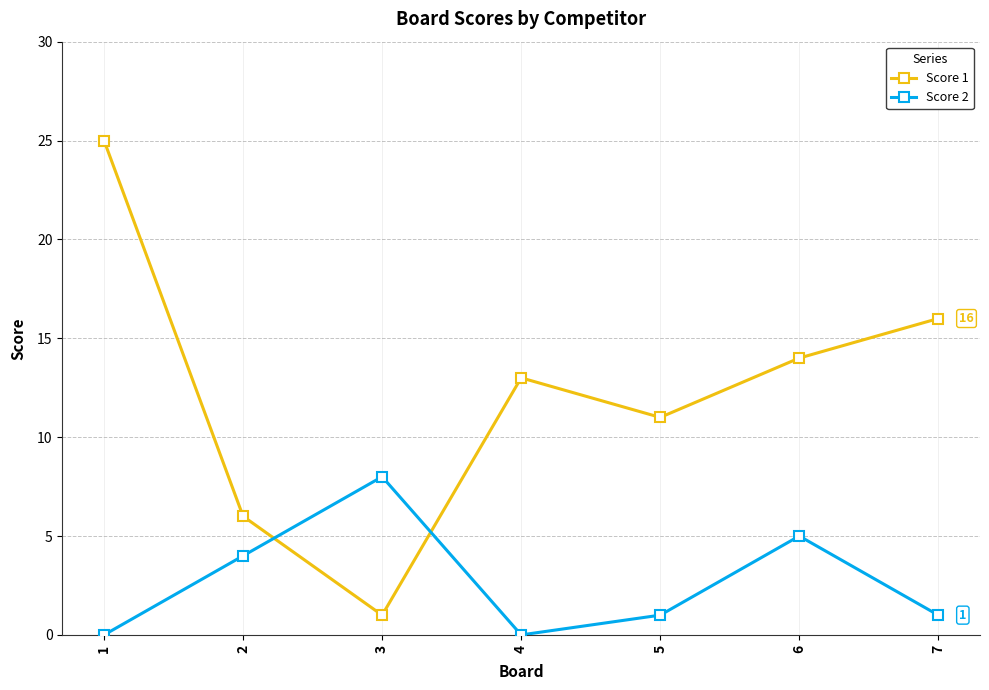

Reading right to left, extract all data points from this chart.

Score 1: 7=16	6=14	5=11	4=13	3=1	2=6	1=25
Score 2: 7=1	6=5	5=1	4=0	3=8	2=4	1=0